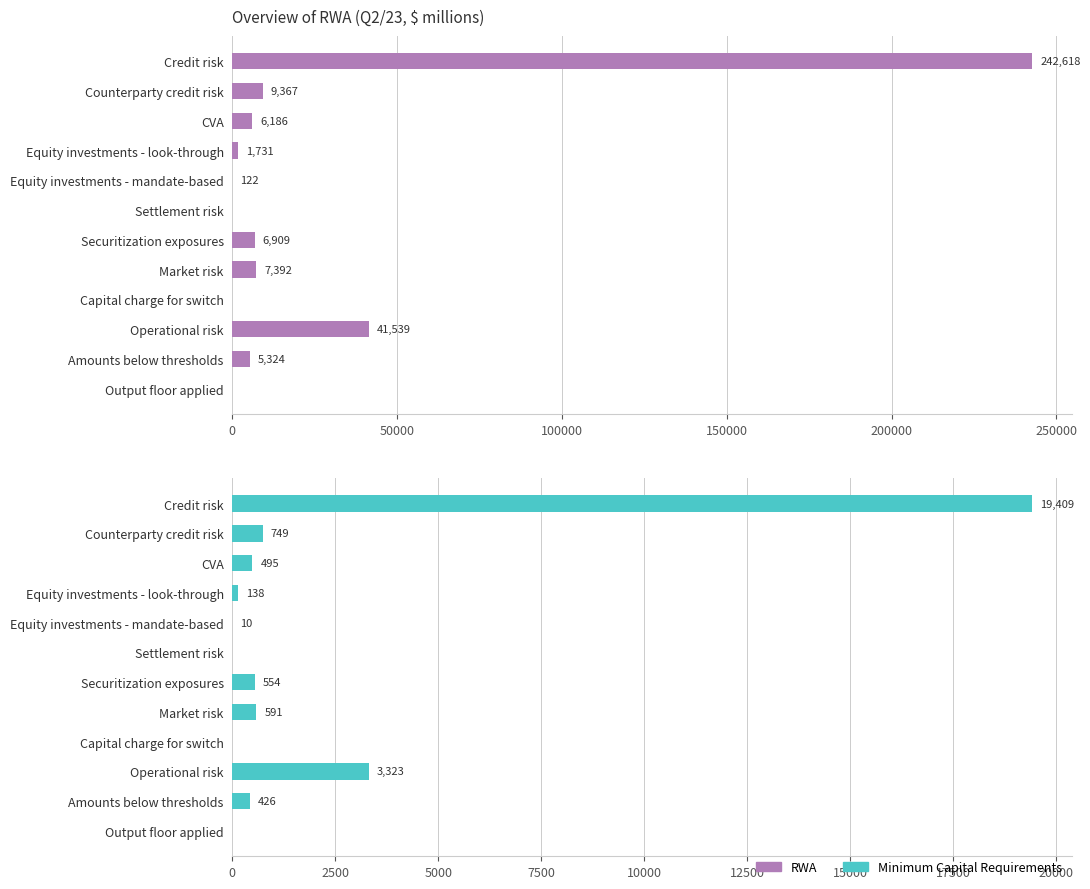

What are all the series names shown in the legend?

RWA, Minimum Capital Requirements